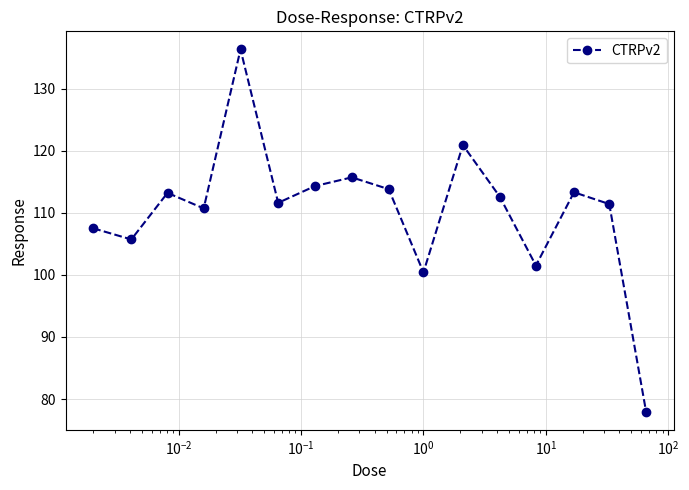

What is the value of the 11th point from the left?

120.9